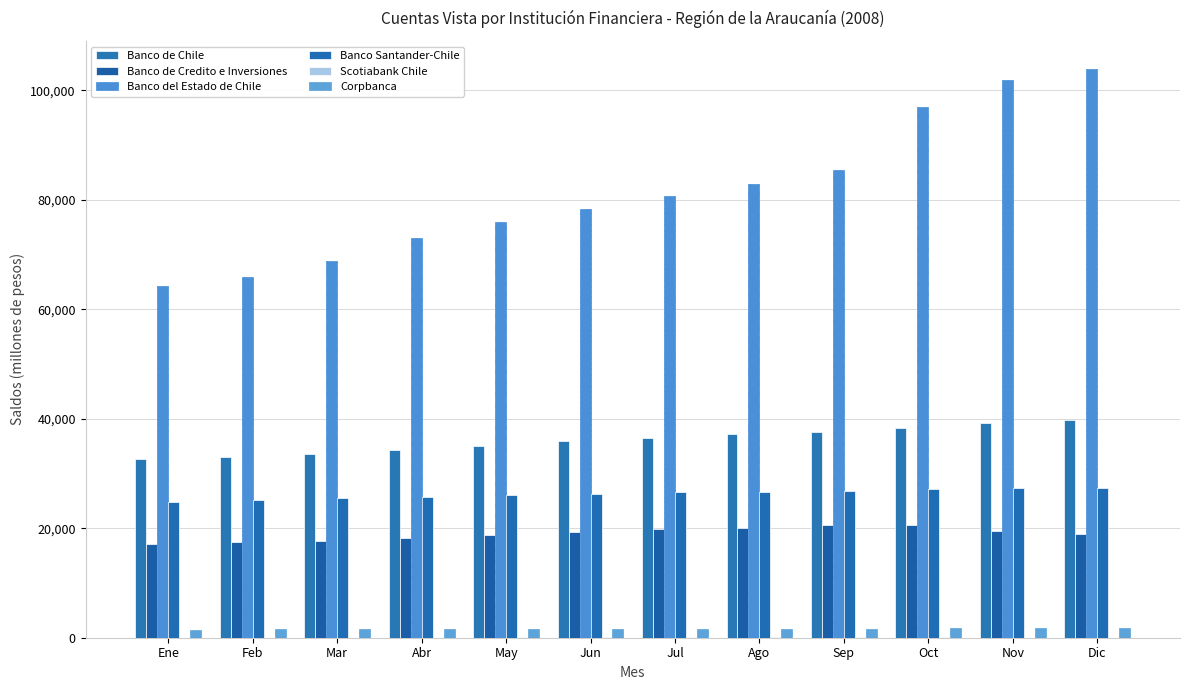

Reading right to left, extract all data points from this chart.

Banco de Chile: Dic=39865	Nov=39305	Oct=38399	Sep=37673	Ago=37183	Jul=36502	Jun=35868	May=34934	Abr=34328	Mar=33509	Feb=33042	Ene=32649
Banco de Credito e Inversiones: Dic=18932	Nov=19582	Oct=20563	Sep=20579	Ago=20019	Jul=19803	Jun=19332	May=18752	Abr=18303	Mar=17620	Feb=17428	Ene=17111
Banco del Estado de Chile: Dic=103826	Nov=101914	Oct=97025	Sep=85414	Ago=82978	Jul=80669	Jun=78344	May=75977	Abr=72974	Mar=68770	Feb=65877	Ene=64267
Banco Santander-Chile: Dic=27350	Nov=27357	Oct=27141	Sep=26879	Ago=26680	Jul=26538	Jun=26334	May=26085	Abr=25793	Mar=25573	Feb=25202	Ene=24882
Scotiabank Chile: Dic=40	Nov=40	Oct=41	Sep=41	Ago=41	Jul=41	Jun=41	May=41	Abr=40	Mar=39	Feb=39	Ene=39
Corpbanca: Dic=1702	Nov=1702	Oct=1689	Sep=1672	Ago=1668	Jul=1576	Jun=1570	May=1566	Abr=1550	Mar=1540	Feb=1533	Ene=1498